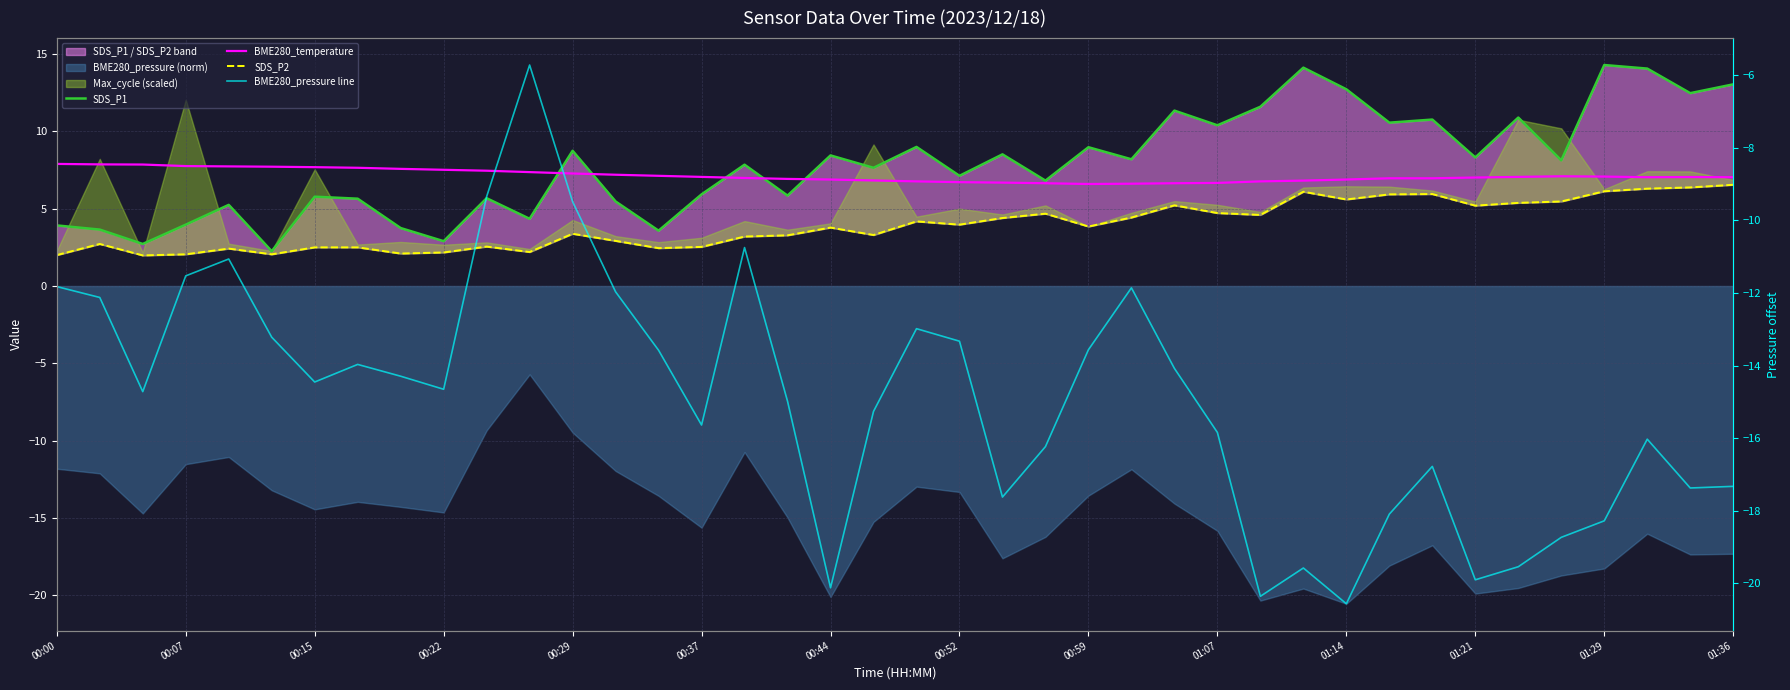

Which series has the widest spread of values?

BME280_pressure line